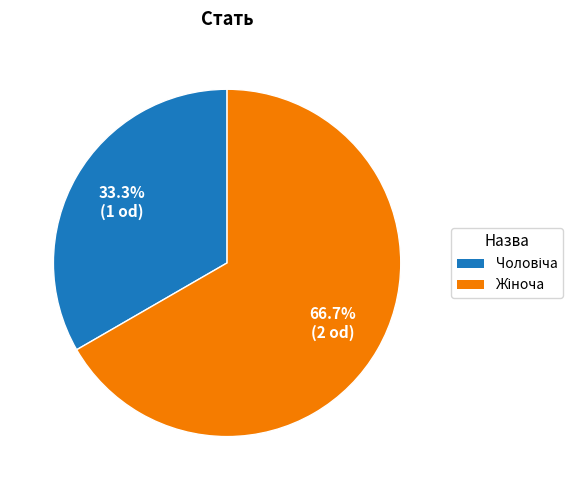

Is there any slice that represents more than half of the pie?

Yes